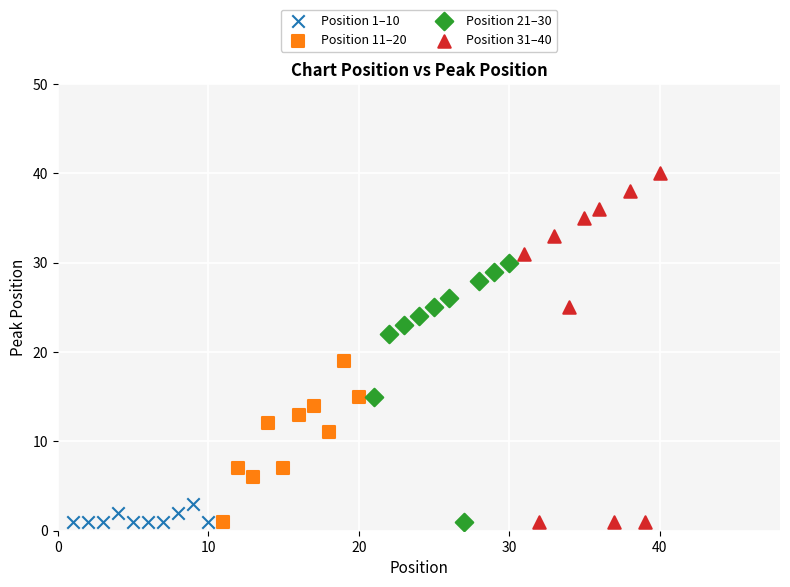

Which series has the largest Y range (max minus min)?

Position 31–40